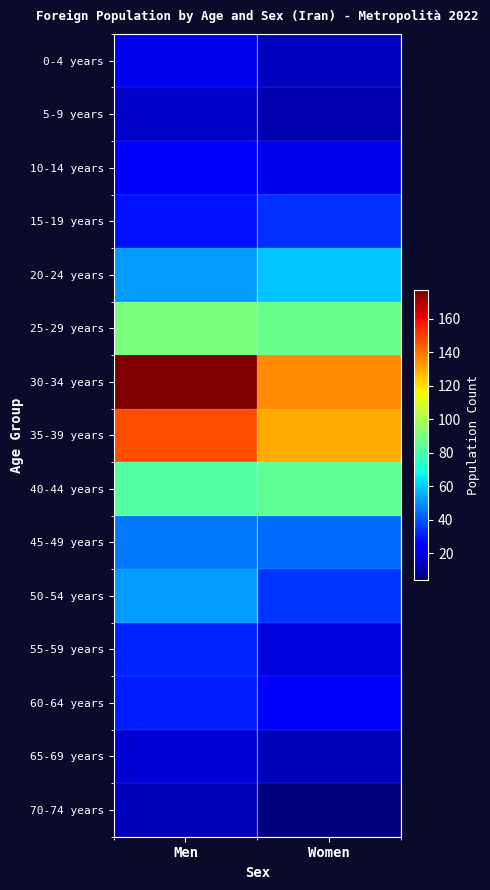

Reading left to right, list all the values displayed in this chart.

0-4 years: Men=21	Women=14
5-9 years: Men=15	Women=12
10-14 years: Men=23	Women=21
15-19 years: Men=29	Women=34
20-24 years: Men=52	Women=59
25-29 years: Men=90	Women=87
30-34 years: Men=177	Women=136
35-39 years: Men=147	Women=130
40-44 years: Men=82	Women=85
45-49 years: Men=46	Women=44
50-54 years: Men=52	Women=35
55-59 years: Men=32	Women=18
60-64 years: Men=31	Women=24
65-69 years: Men=17	Women=13
70-74 years: Men=13	Women=4